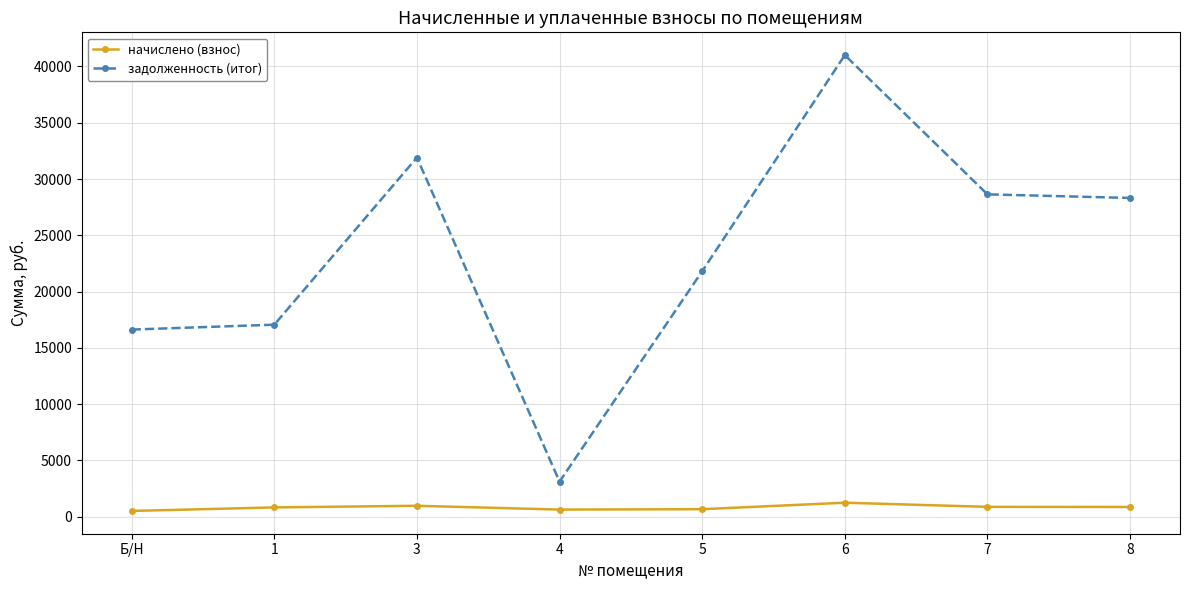

At which label does задолженность (итог) first exceed 28315?

3